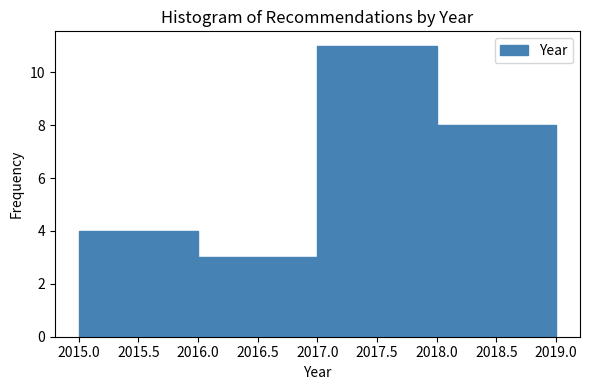

How tall is the bar that spans 2016.0 to 2017.0 on the x-axis? The values are not printed on the chart, so give them approximately, as read against the axis.

3